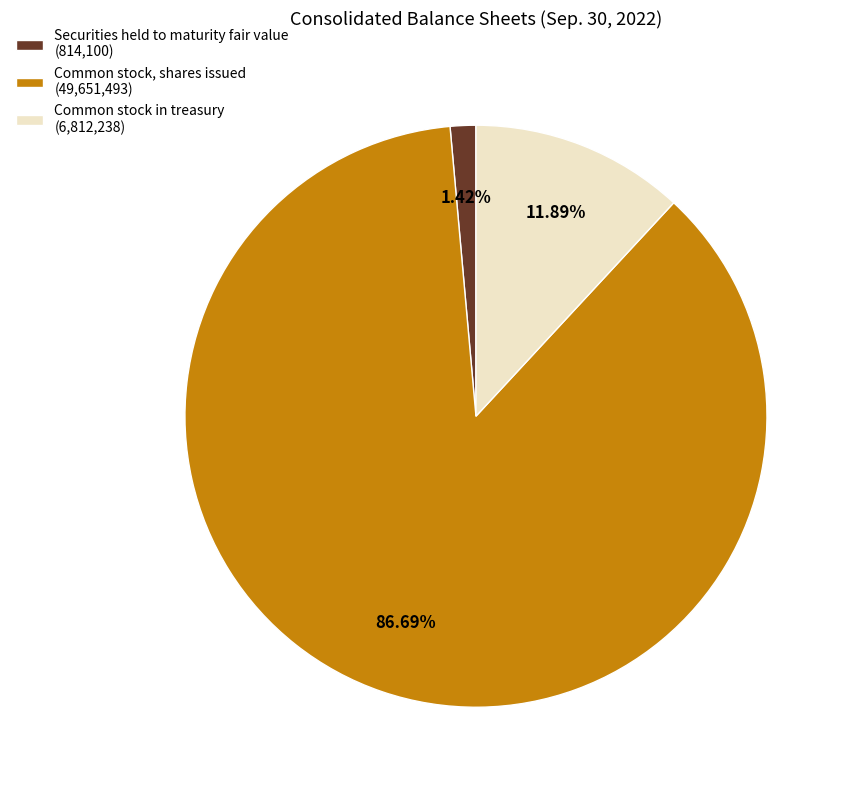

What percentage is the Securities held to maturity fair value slice, to the nearest percent?

1%